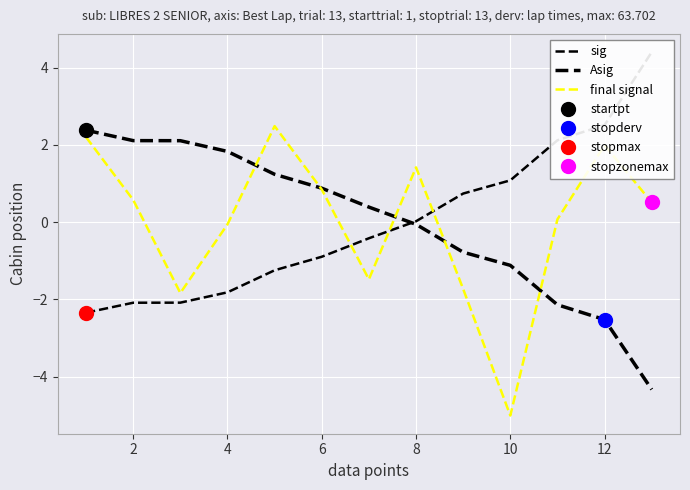

True or false: Asig and final signal intersect in this chart.

True